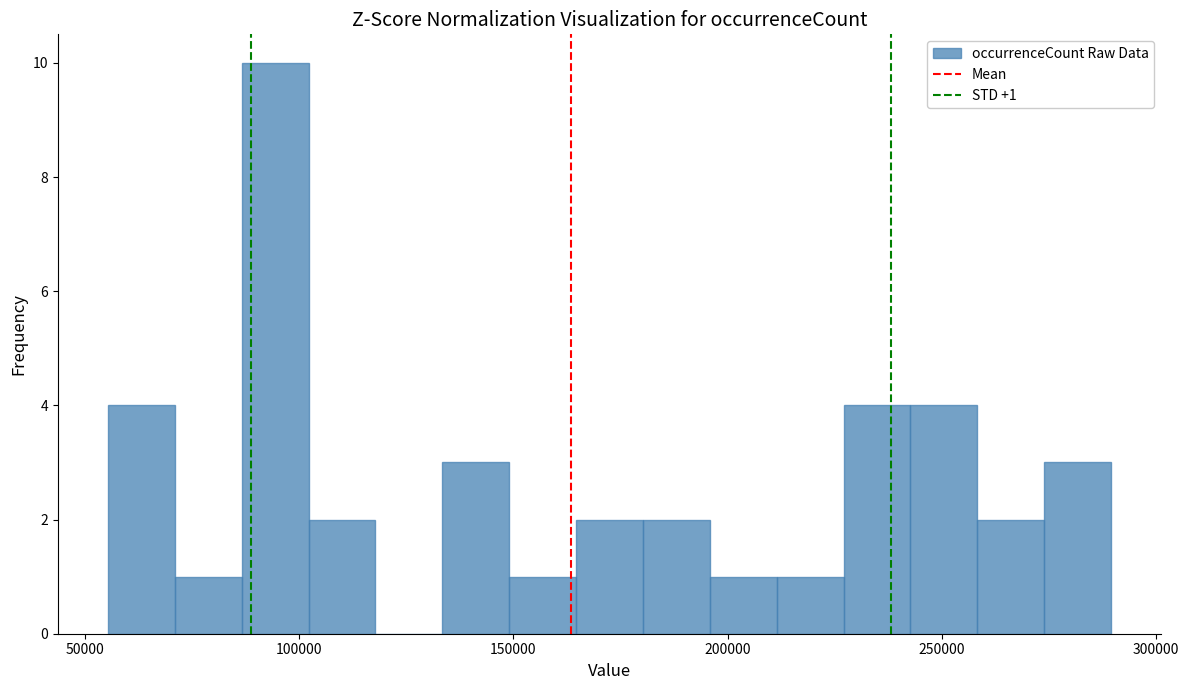

Read against the x-axis, roughly where is the centre of the tallest bar?

95000